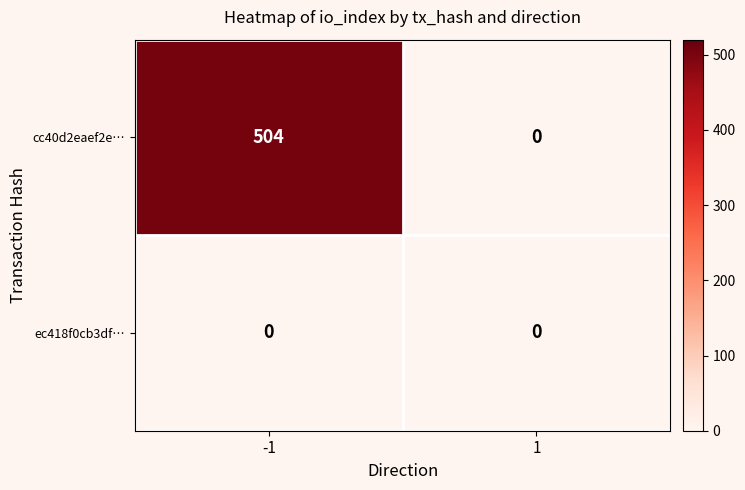

What is the sum of the cc40d2eaef2e… values at 1 and -1?

504